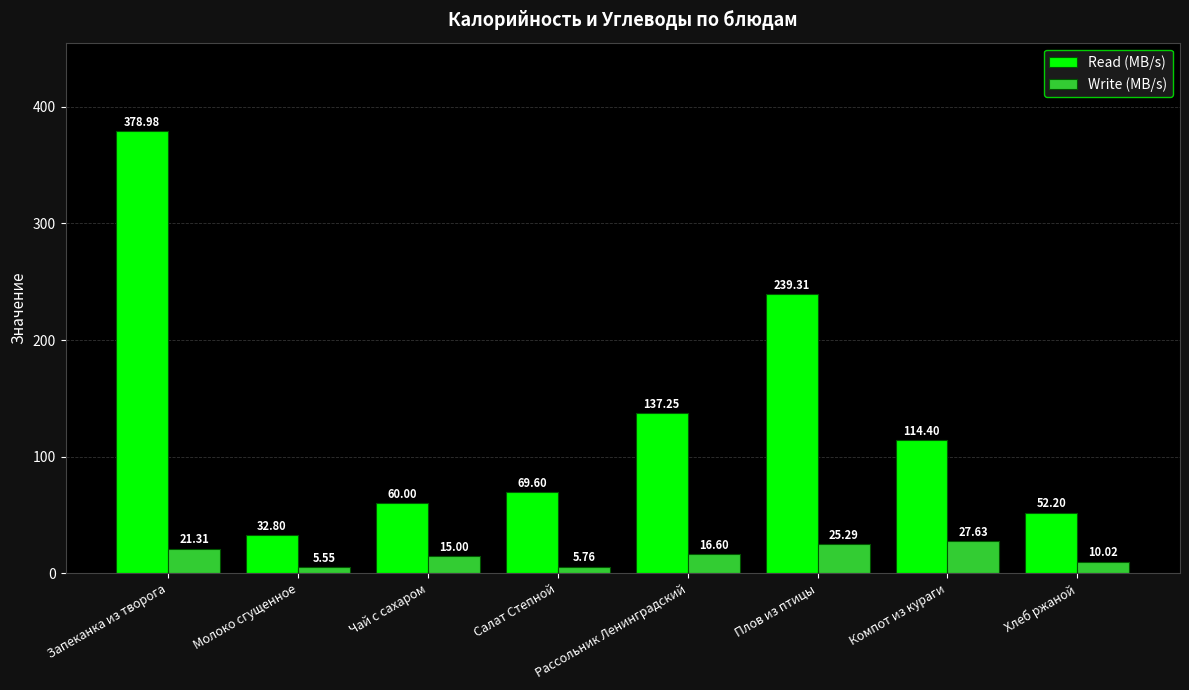

At how many categories does at least one series exceed 67?

5